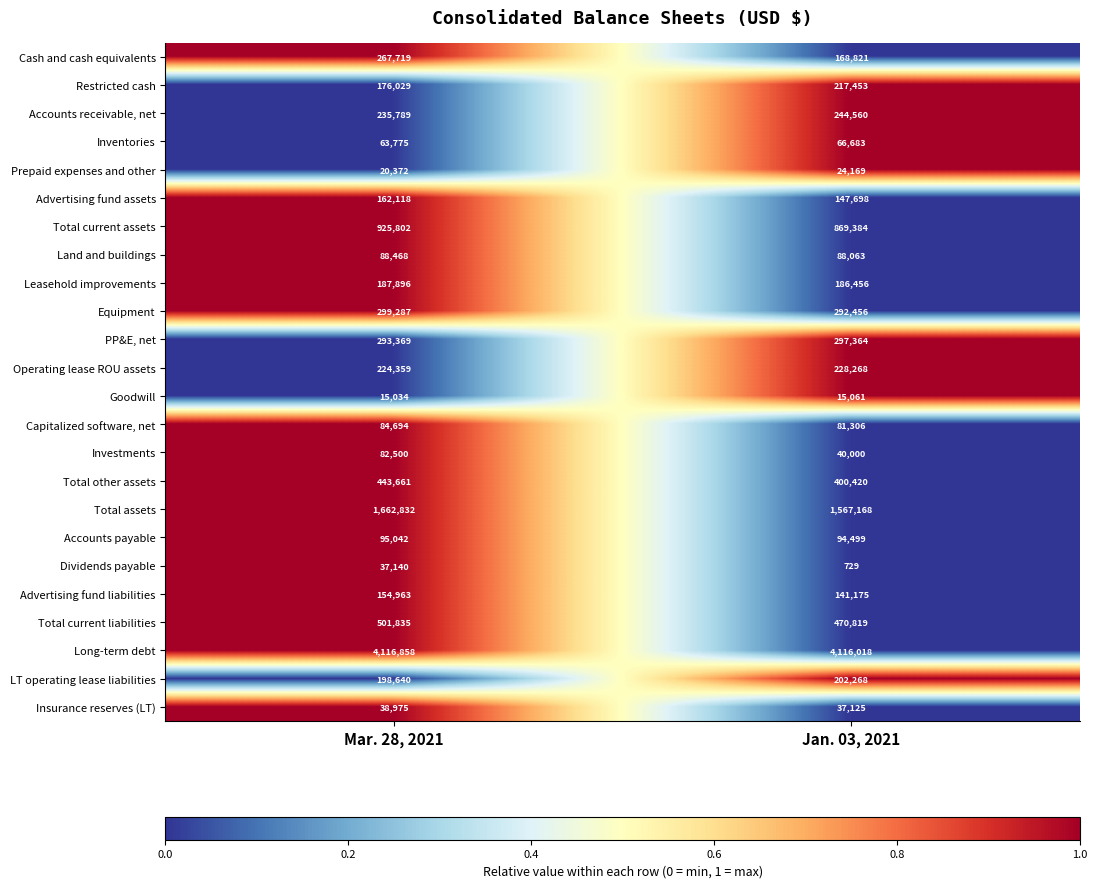

Is the value of Restricted cash at Mar. 28, 2021 greater than the value of LT operating lease liabilities at Jan. 03, 2021?

No